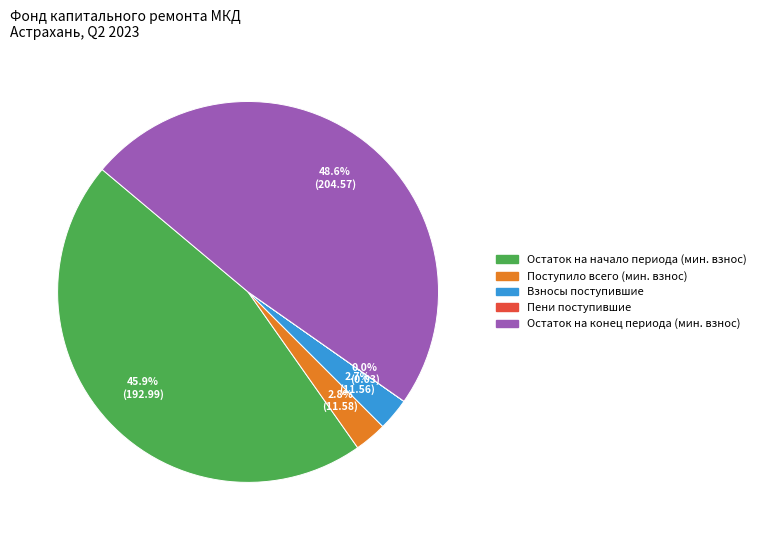

Does any single category account for the majority?

No